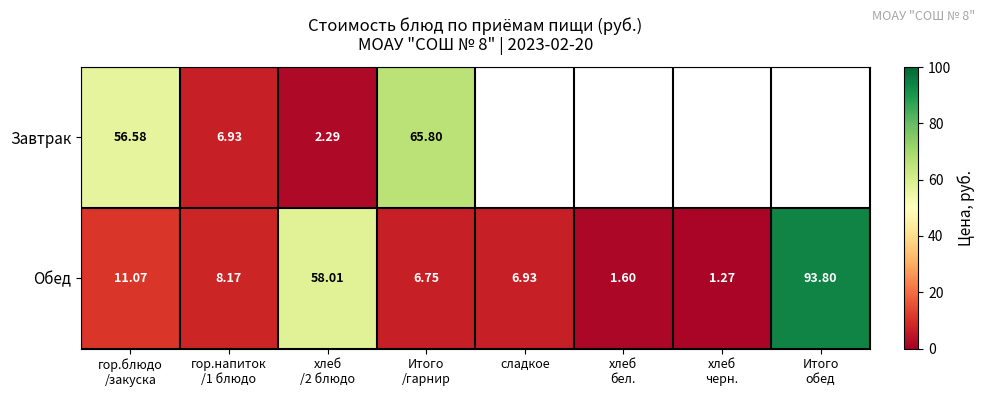

What is the spread (max minus min) of values at хлеб
/2 блюдо?

55.7